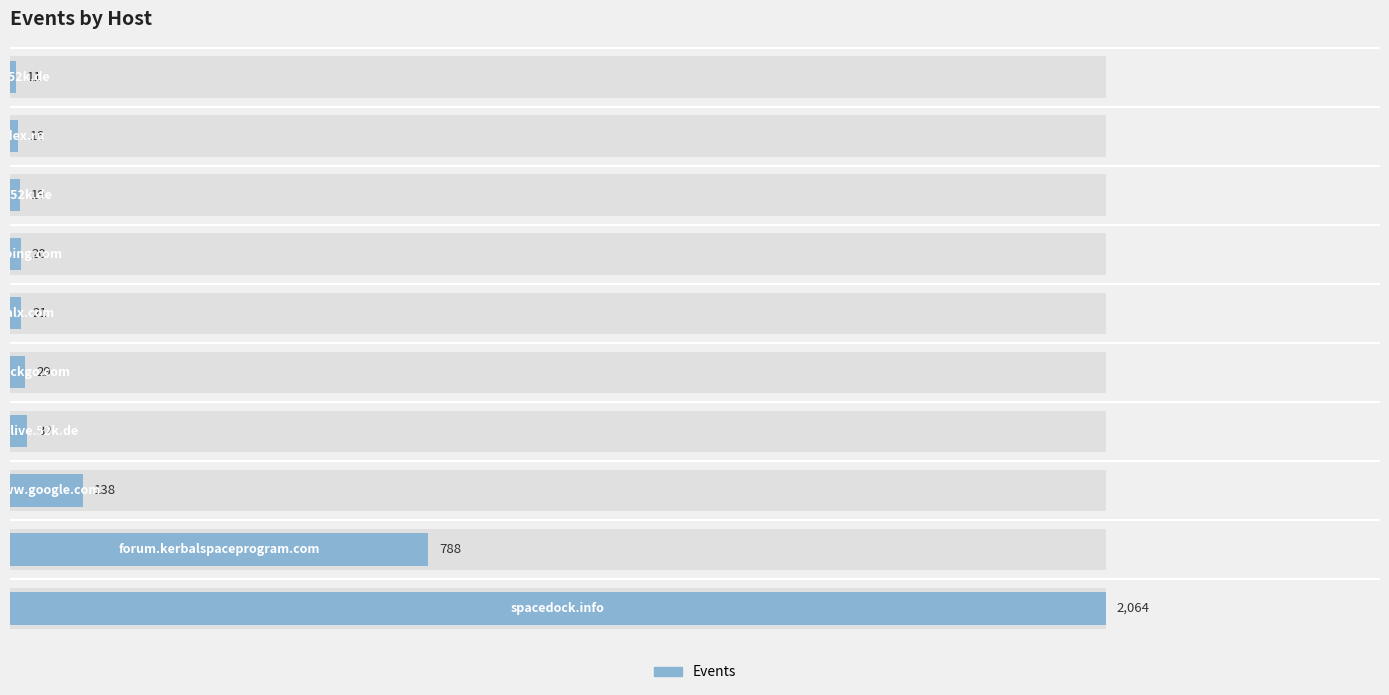

What is the minimum value shown in the chart?

11